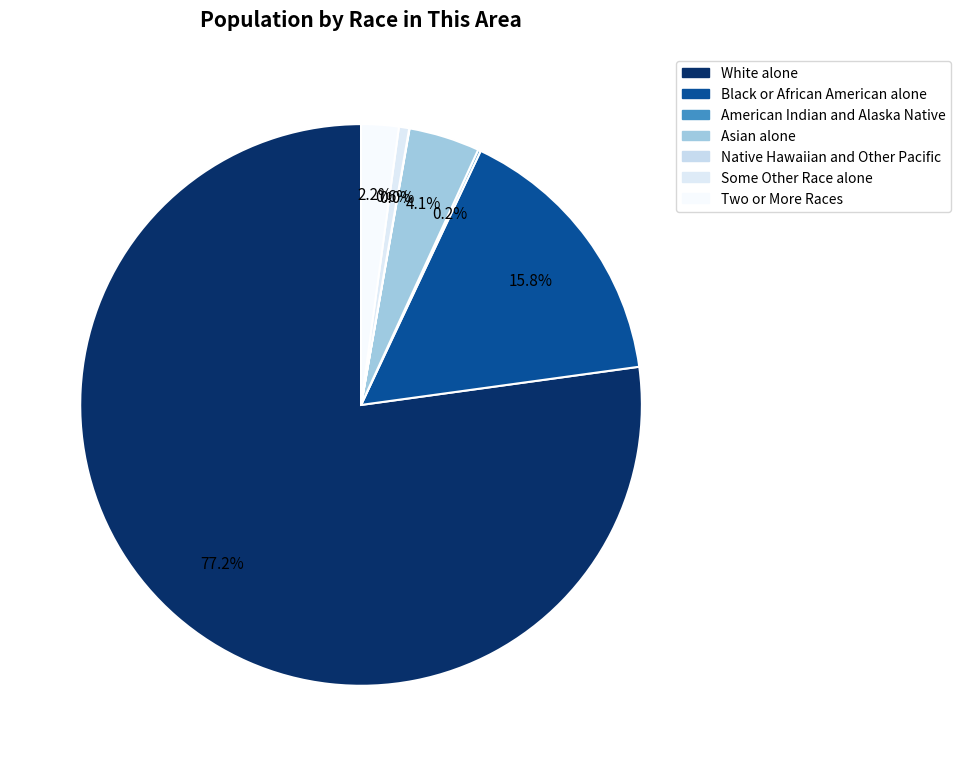

To the nearest percent, what is the average slice percentage?

14%